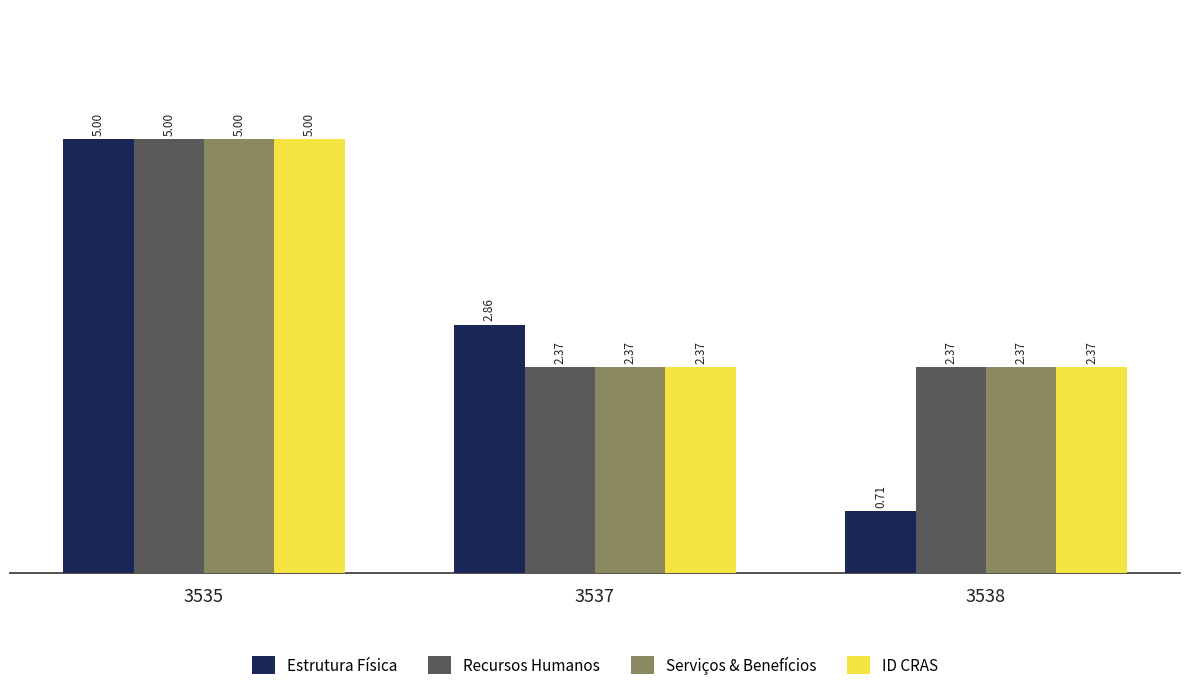

Count the number of categories in the chart.

3